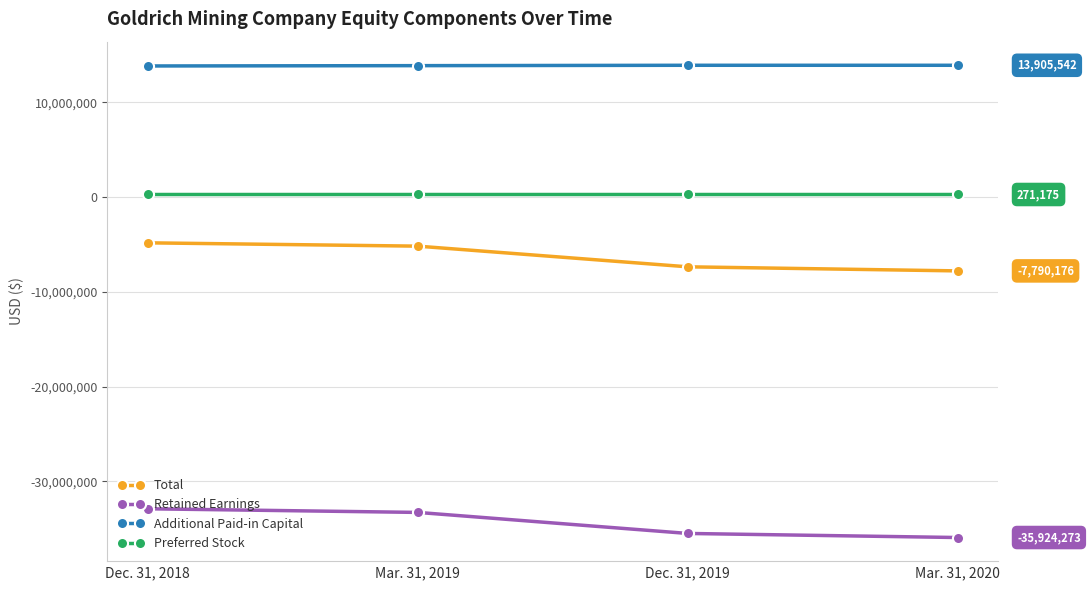

Between Mar. 31, 2019 and Mar. 31, 2020, which series saw the biggest shift?

Retained Earnings